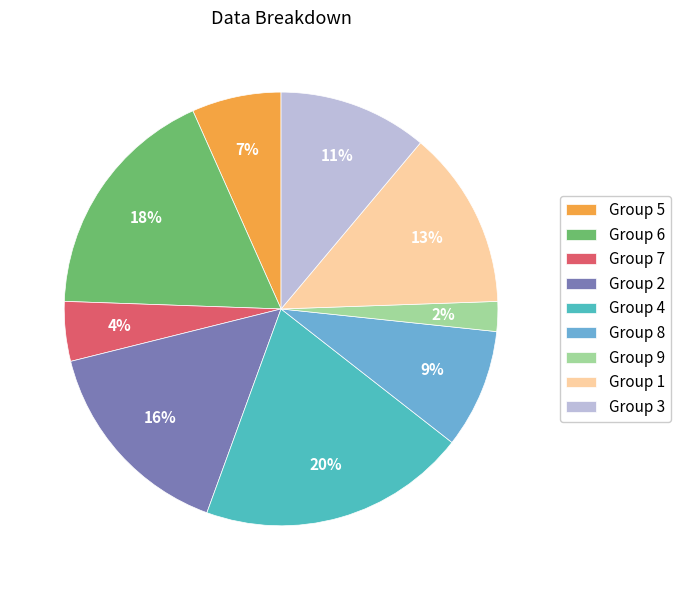

Which has a higher value, Group 1 or Group 5?

Group 1